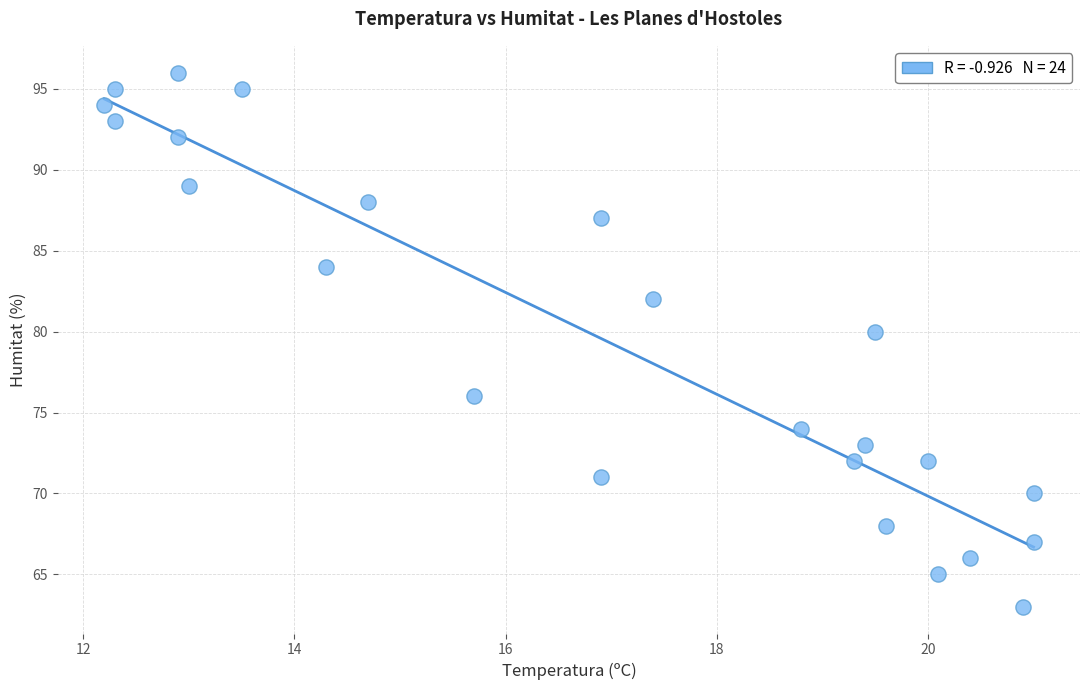

What Y value in the scatter plot is closest to 79?

80